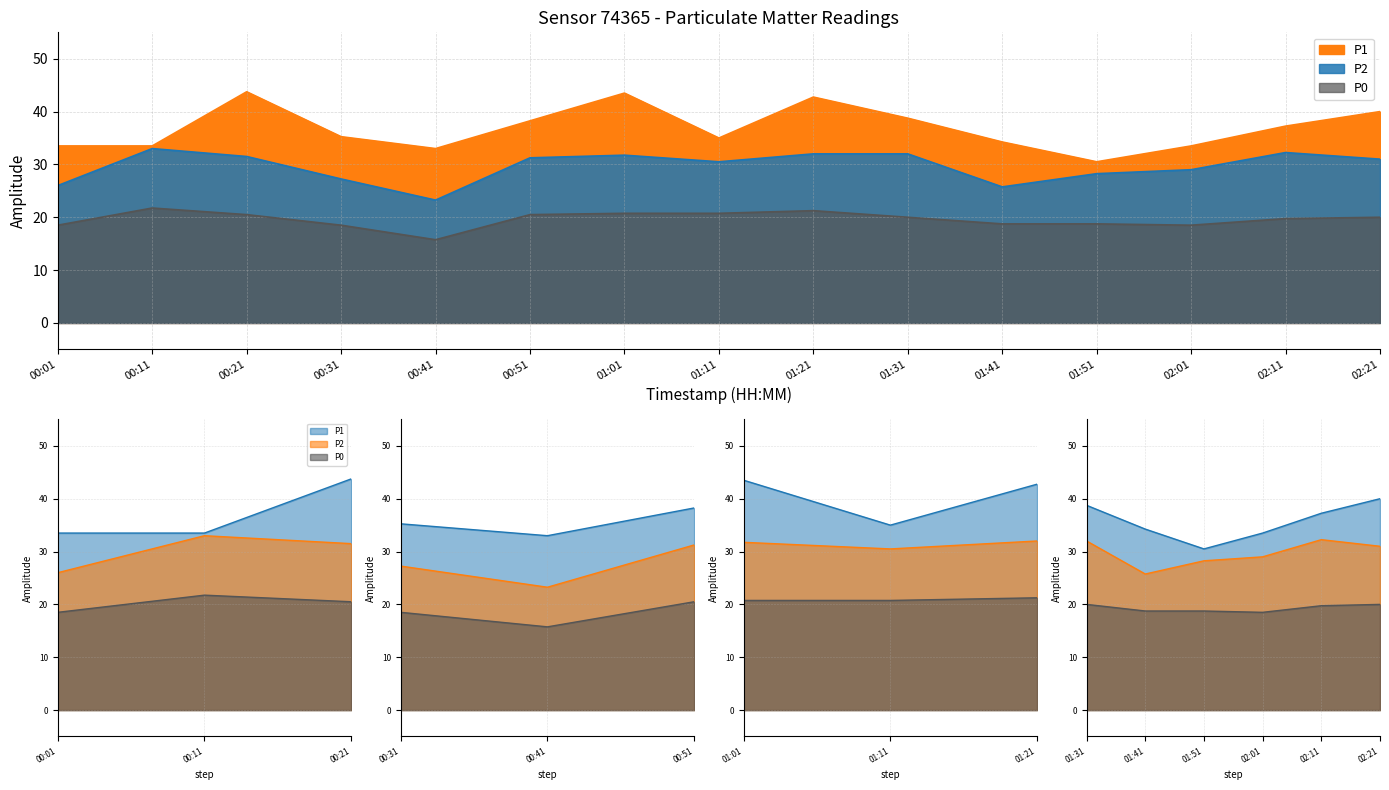

What is the value of the P0 point at the 7th from the left?

20.8